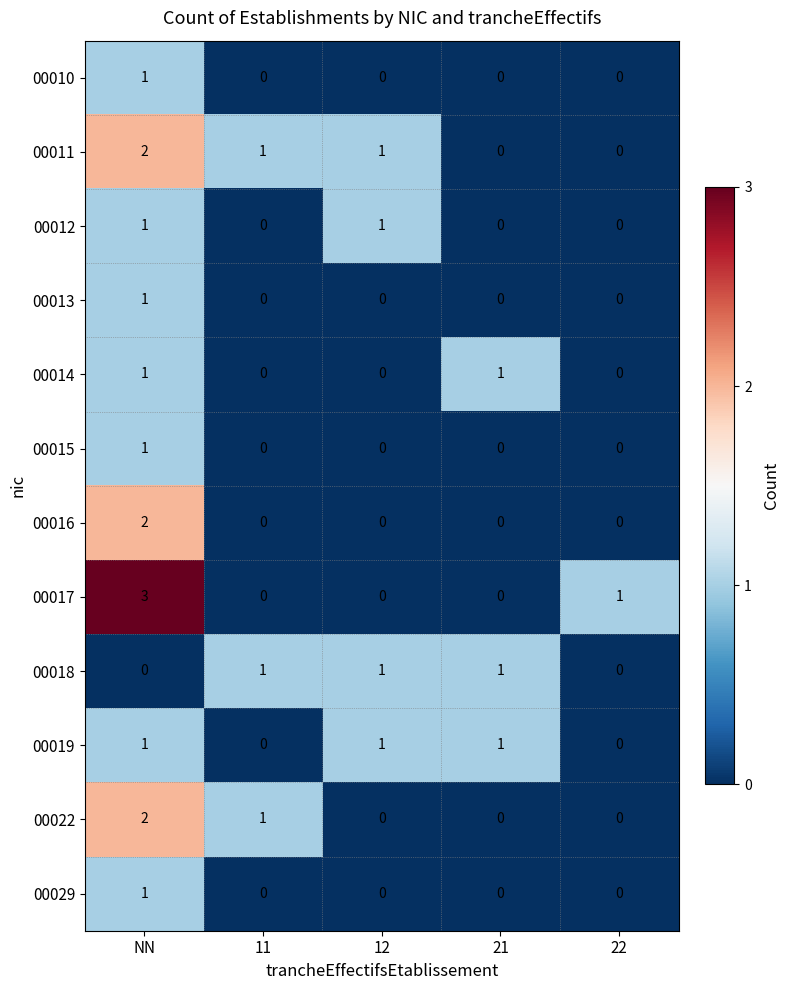

At which category is the sum across all series the highest?

NN